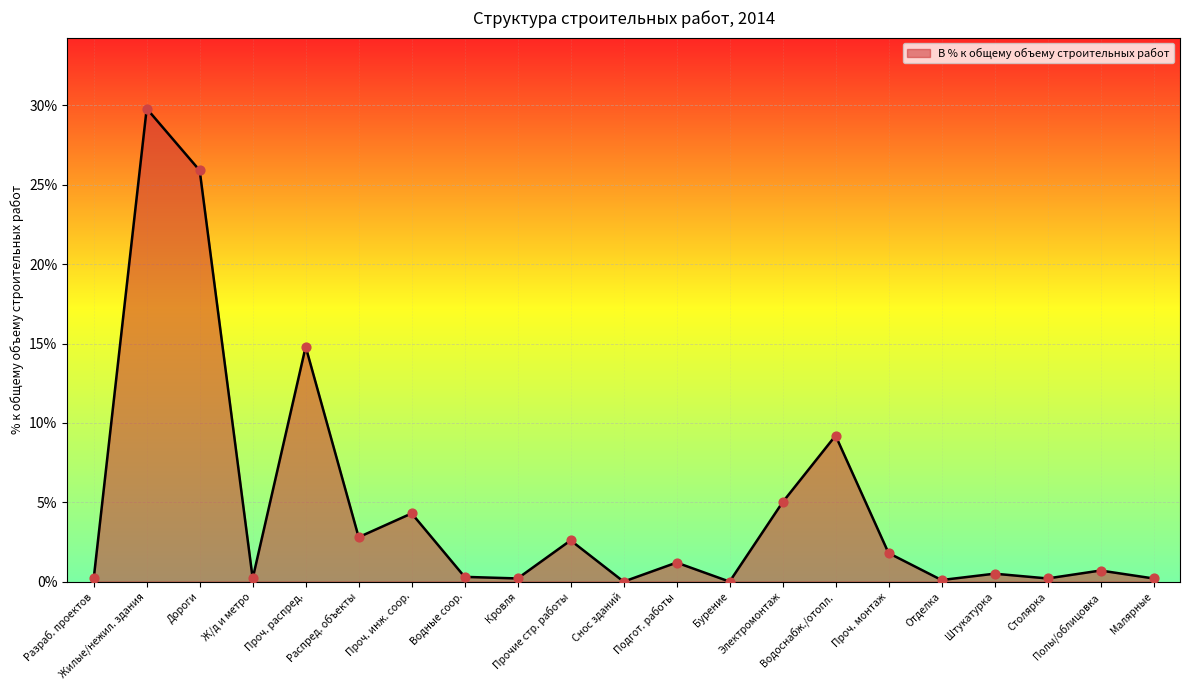

What is the greatest value displayed?

29.8